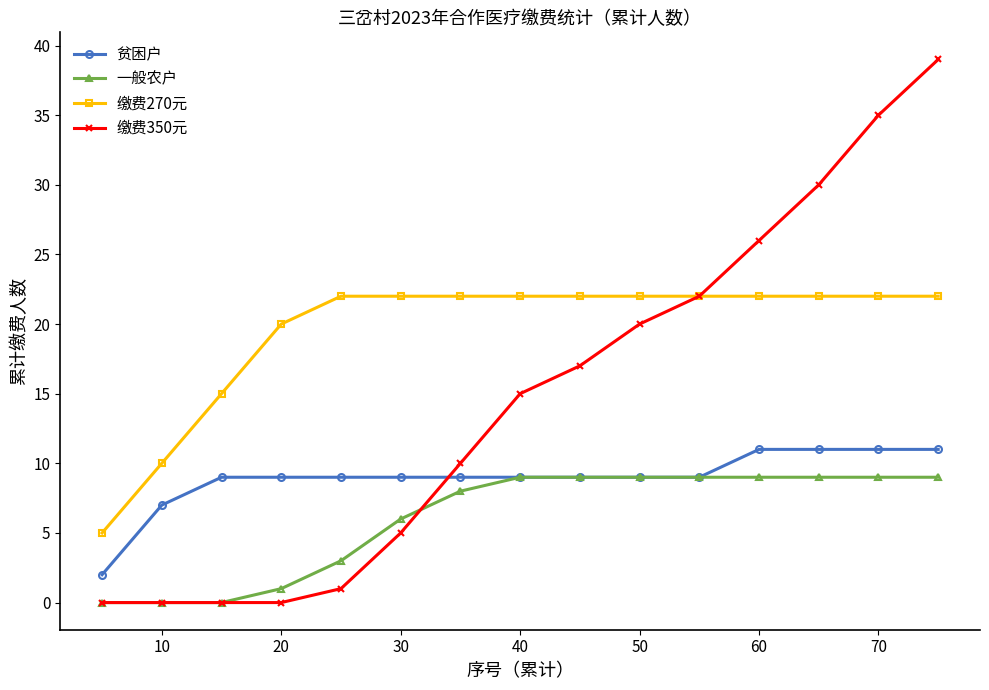

Which series has the widest spread of values?

缴费350元